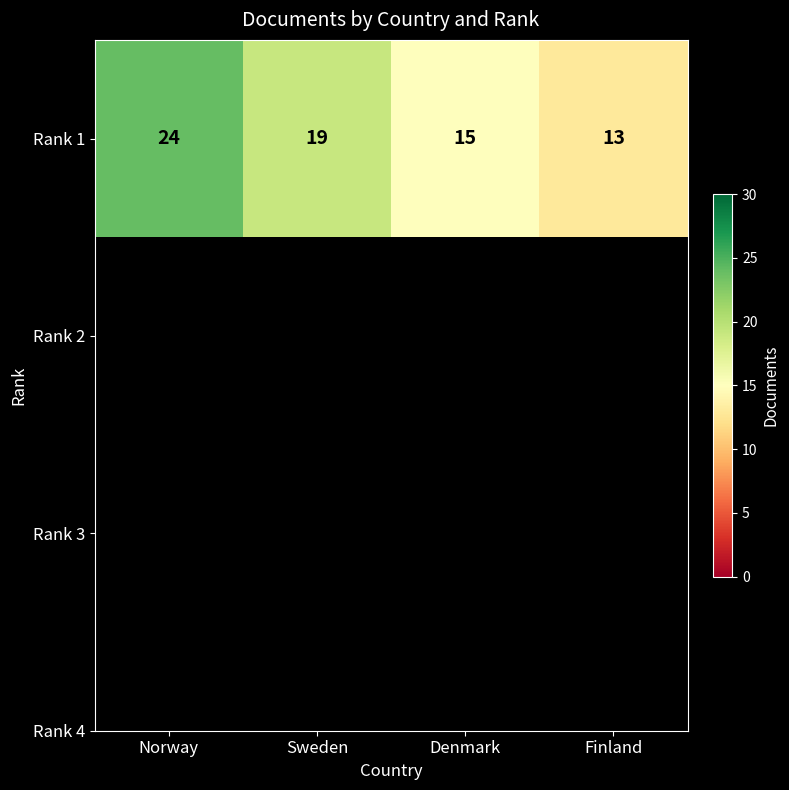

Where does the data first go above 19?

Norway